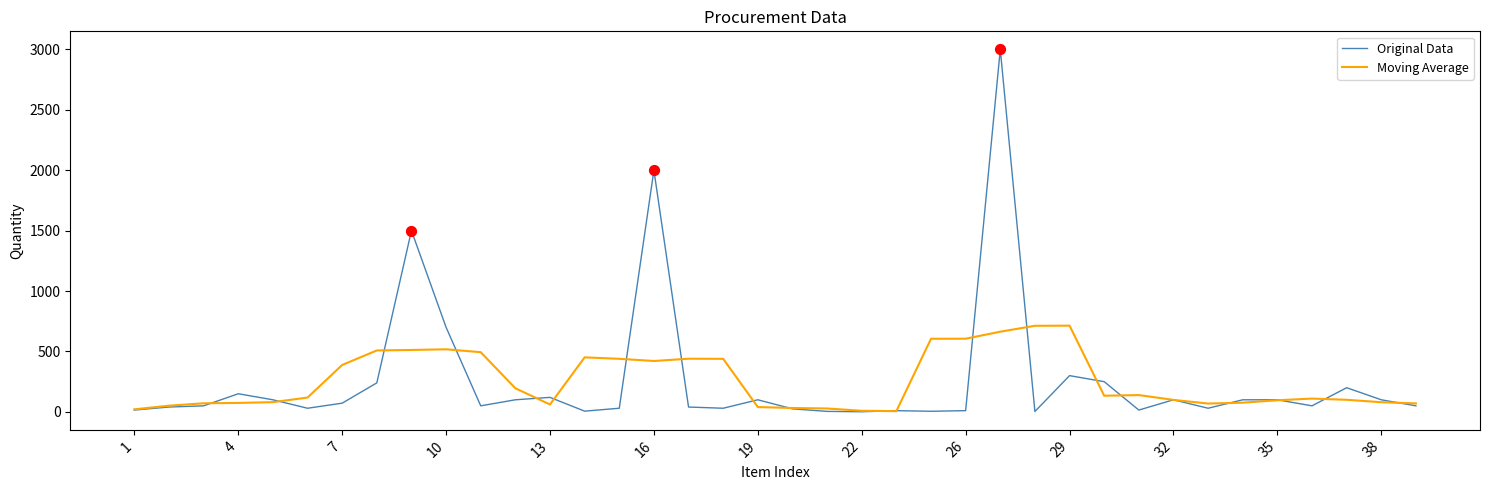

Which series has the widest spread of values?

Original Data